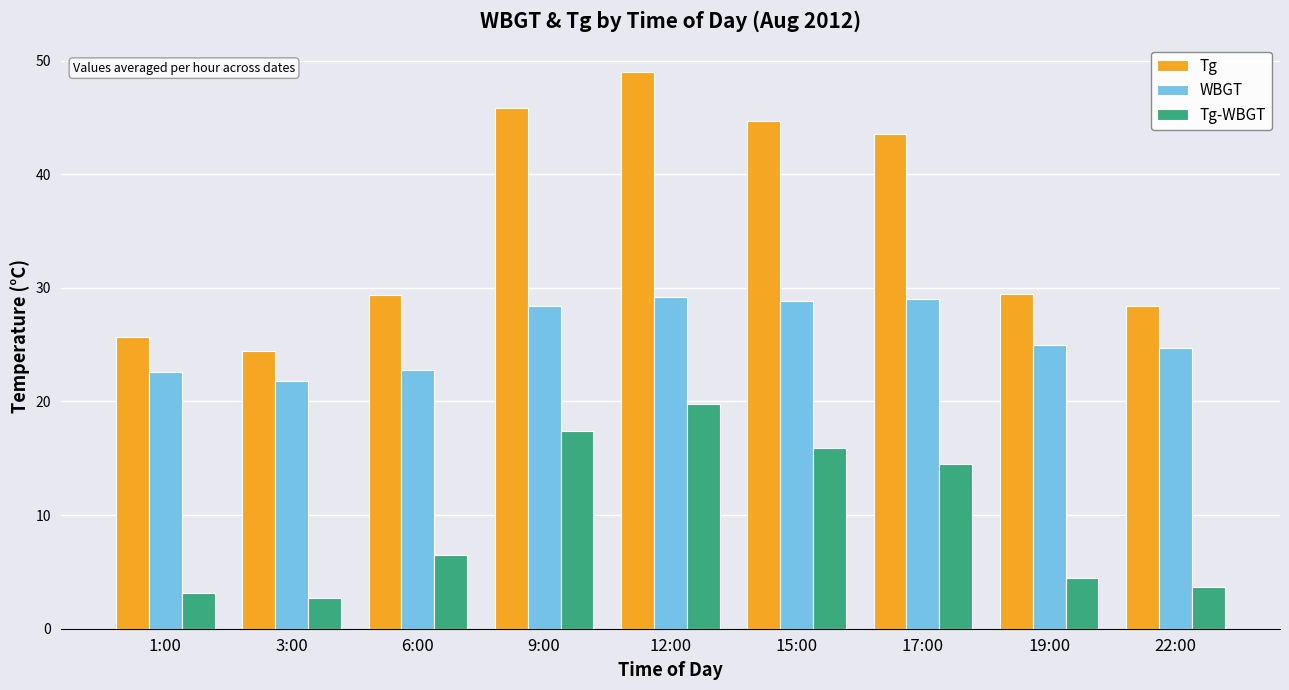

How many categories are shown in the chart?

9